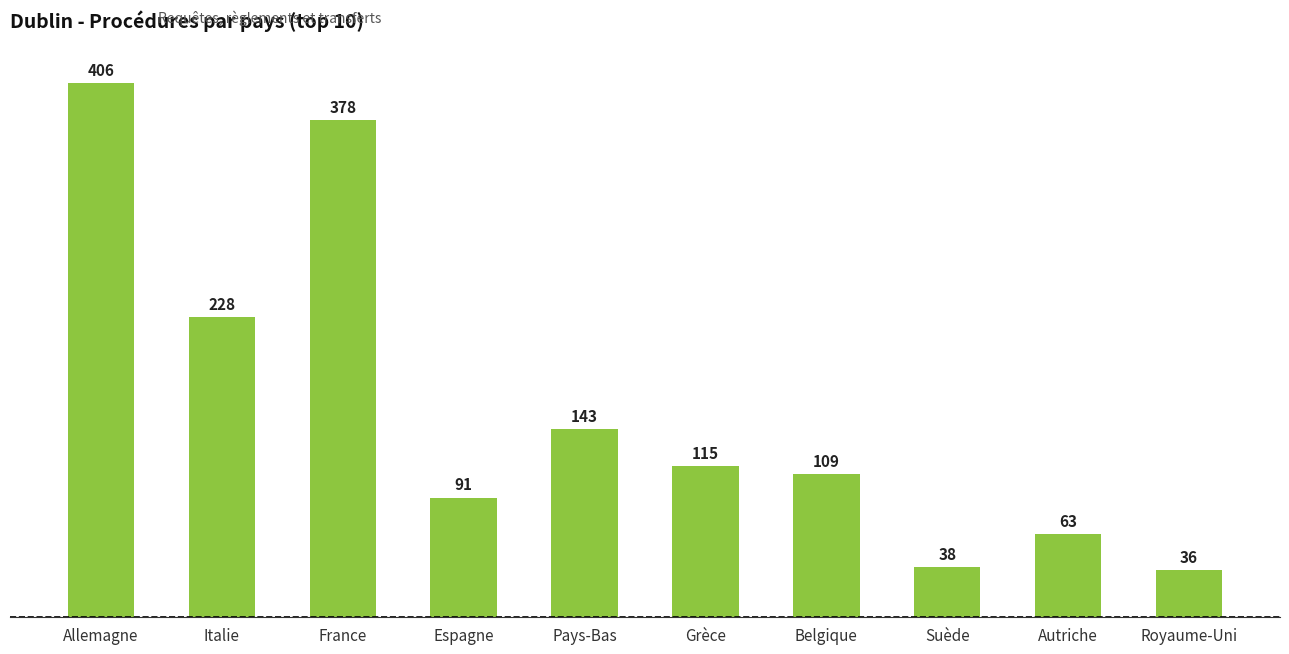

What is the average value?

161